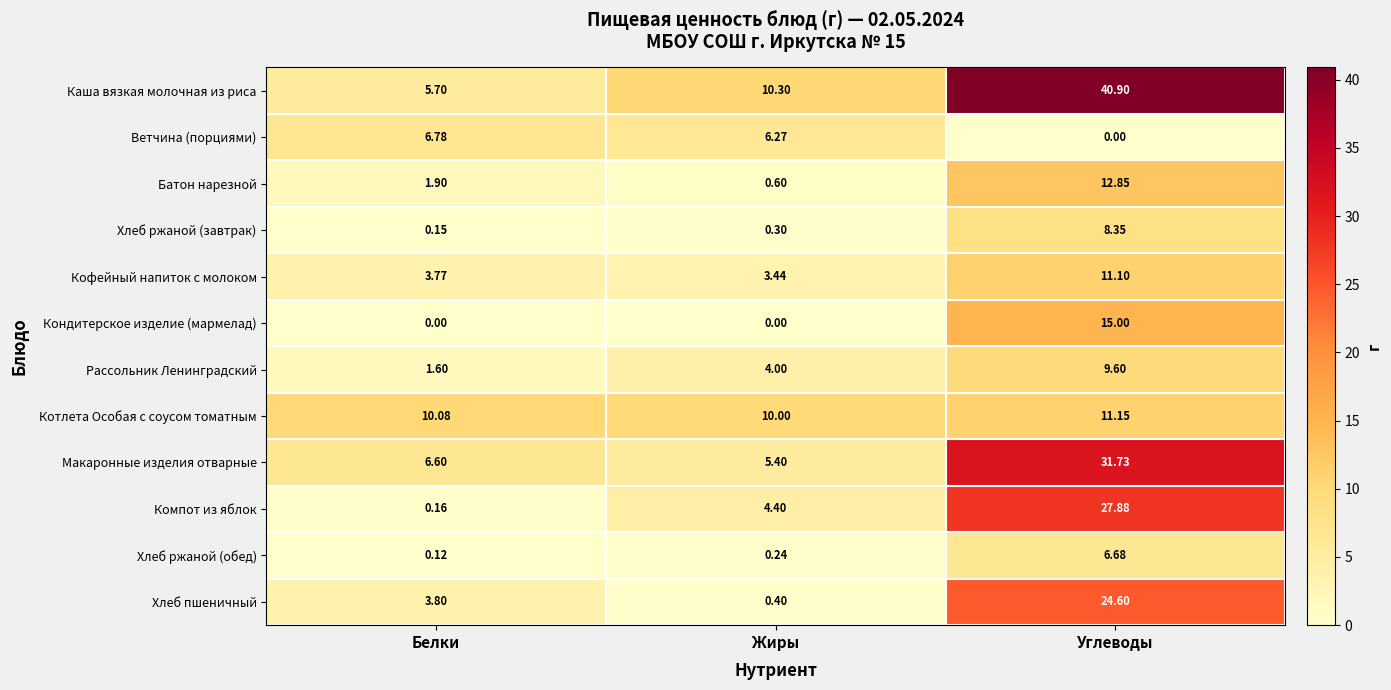

Between Белки and Углеводы, which series saw the biggest shift?

Каша вязкая молочная из риса